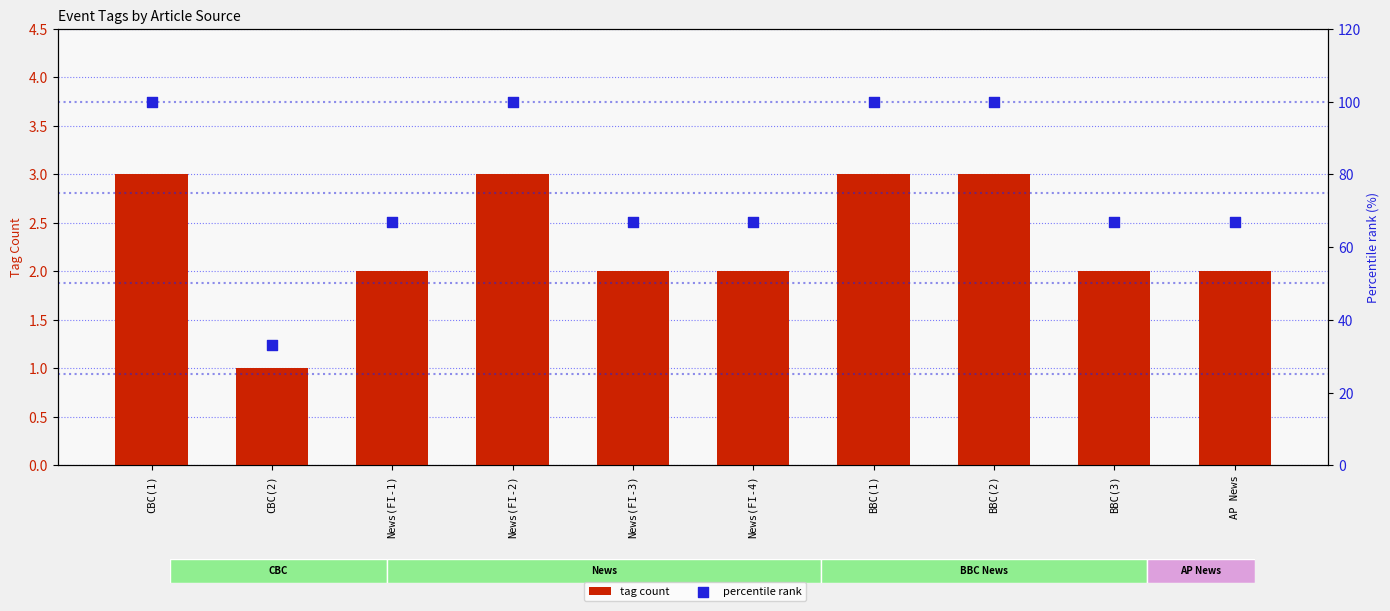

Which series reaches the minimum Y coordinate?

tag count